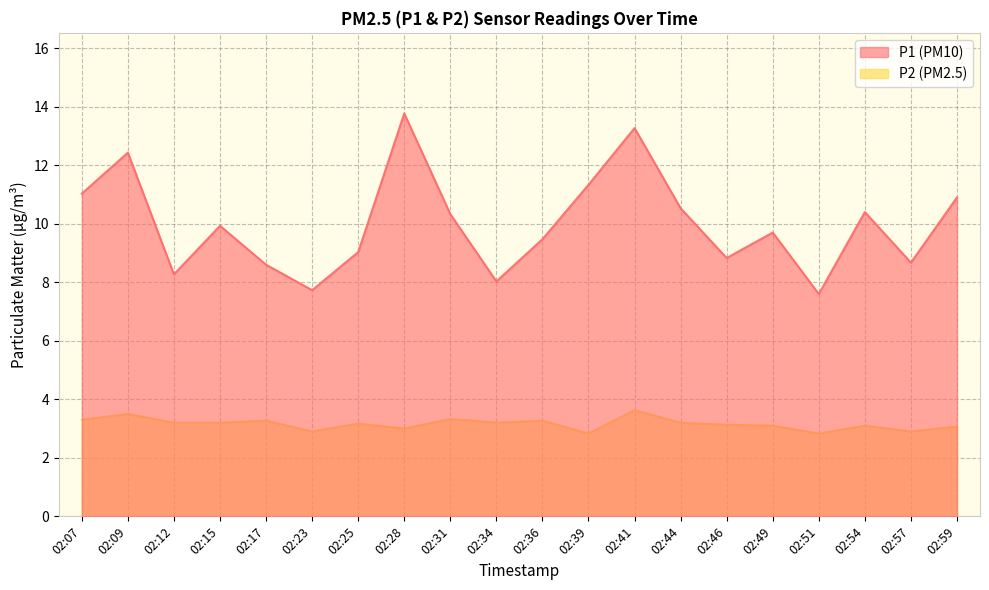

What is the total value across all series at 02:25?

12.2